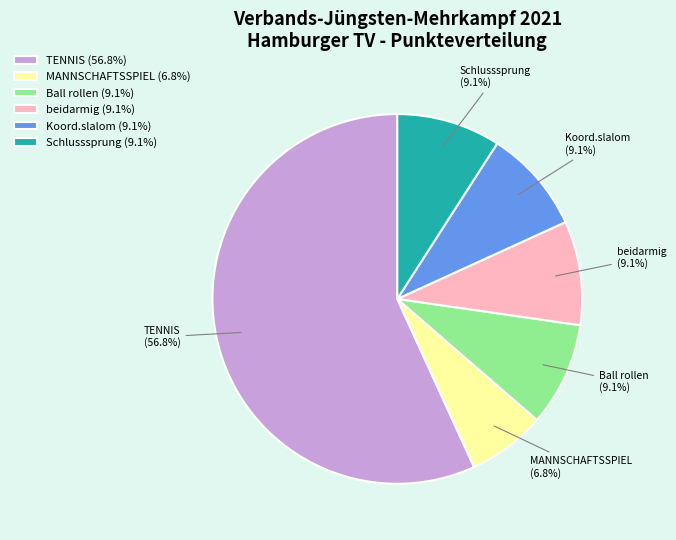

To the nearest percent, what is the average slice percentage?

17%